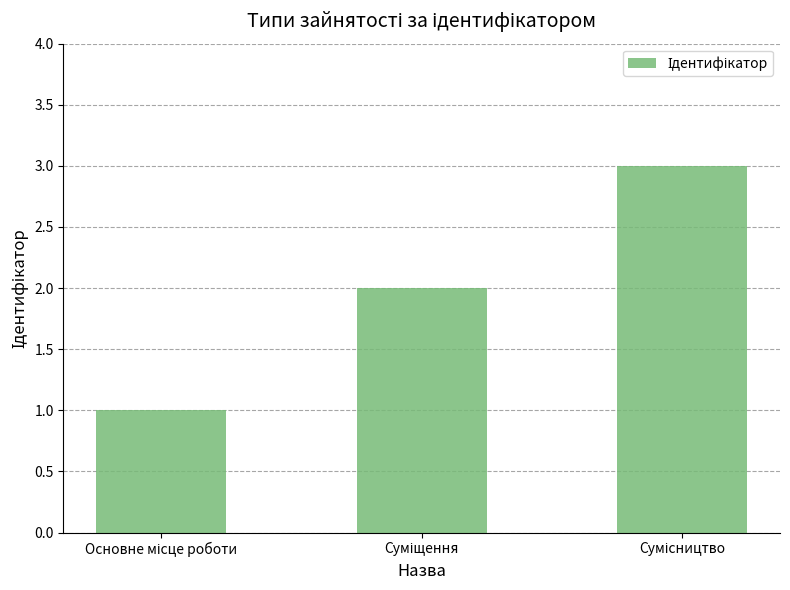

What is the value of the 3rd bar from the left?

3